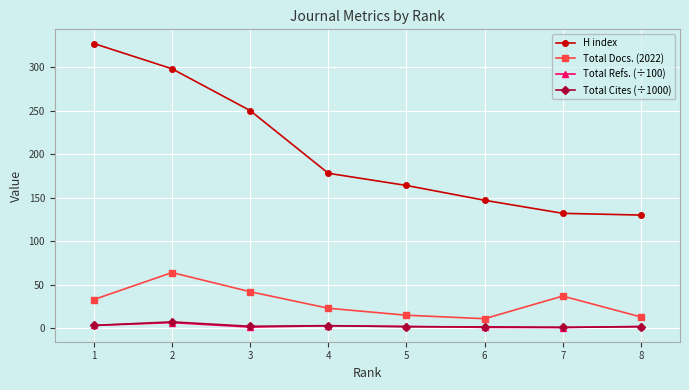

True or false: Total Refs. (÷100) has more than 0 points higher than both neighbors.

True